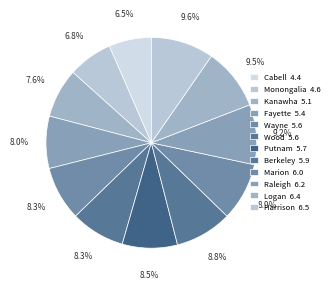

How many slices are in this pie chart?

12